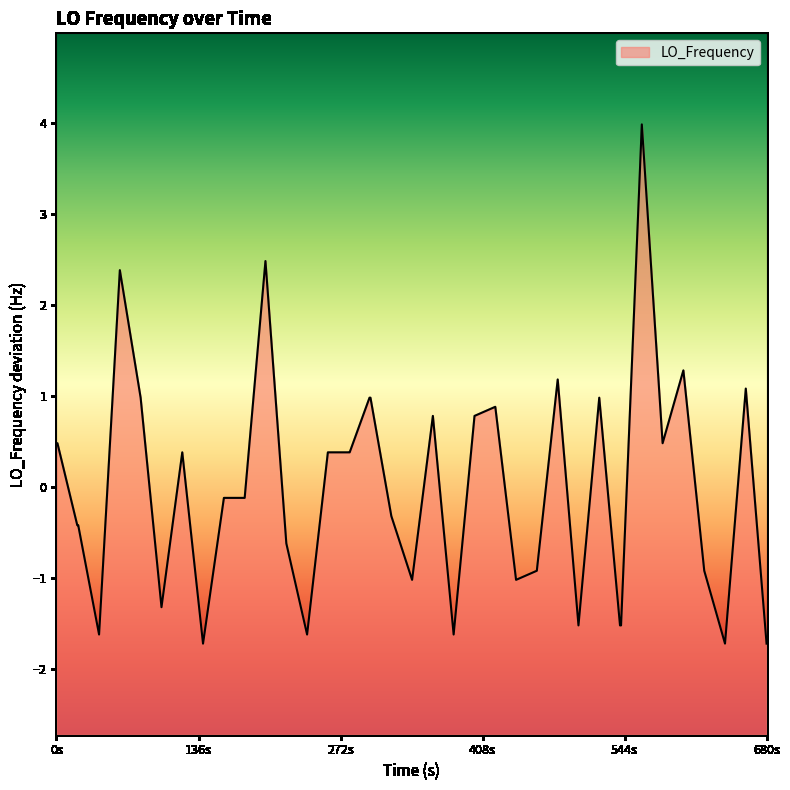

What is the minimum value shown in the chart?

-1.7